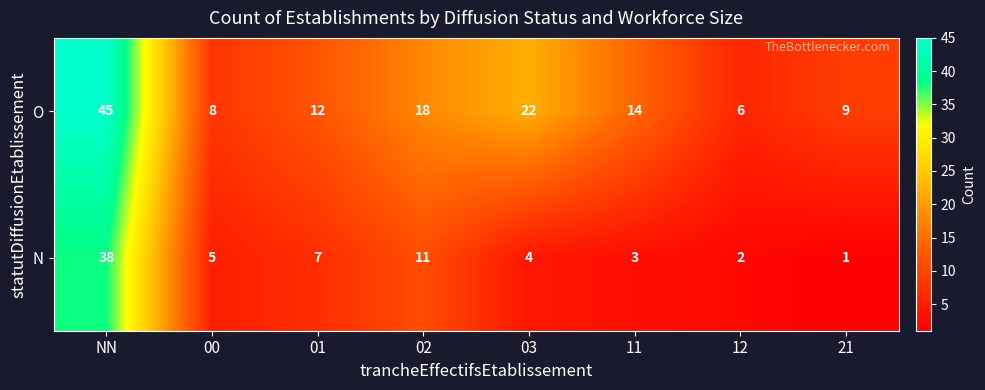

What is the spread (max minus min) of values at 03?

18